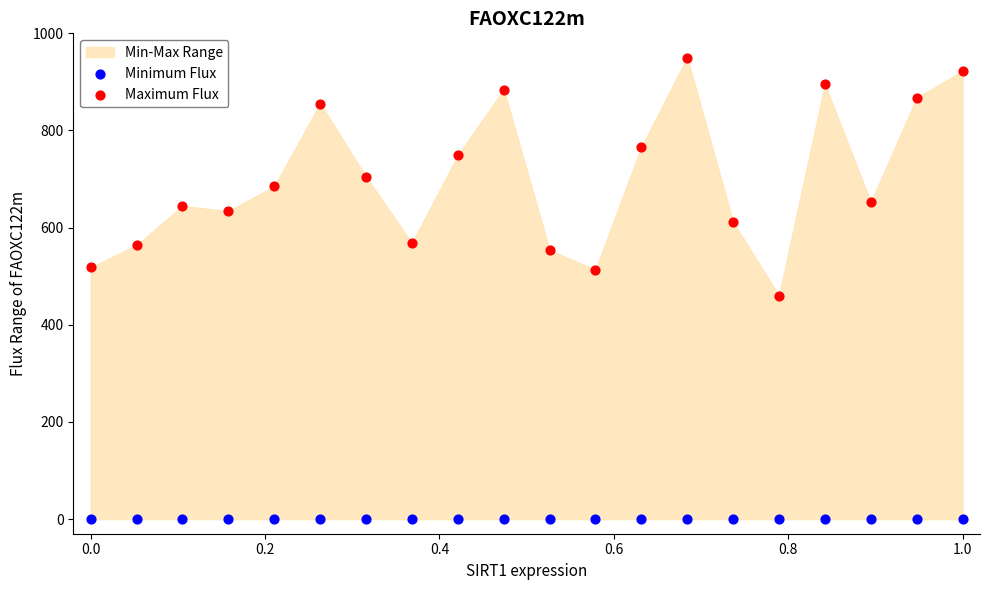

Across all series, what Y value is closest to 475?

460.0